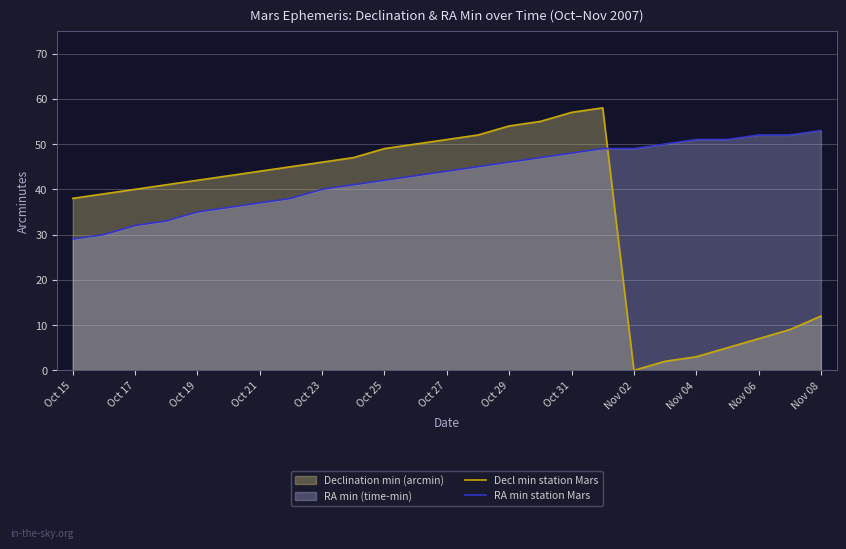

Which series has the widest spread of values?

Decl min station Mars